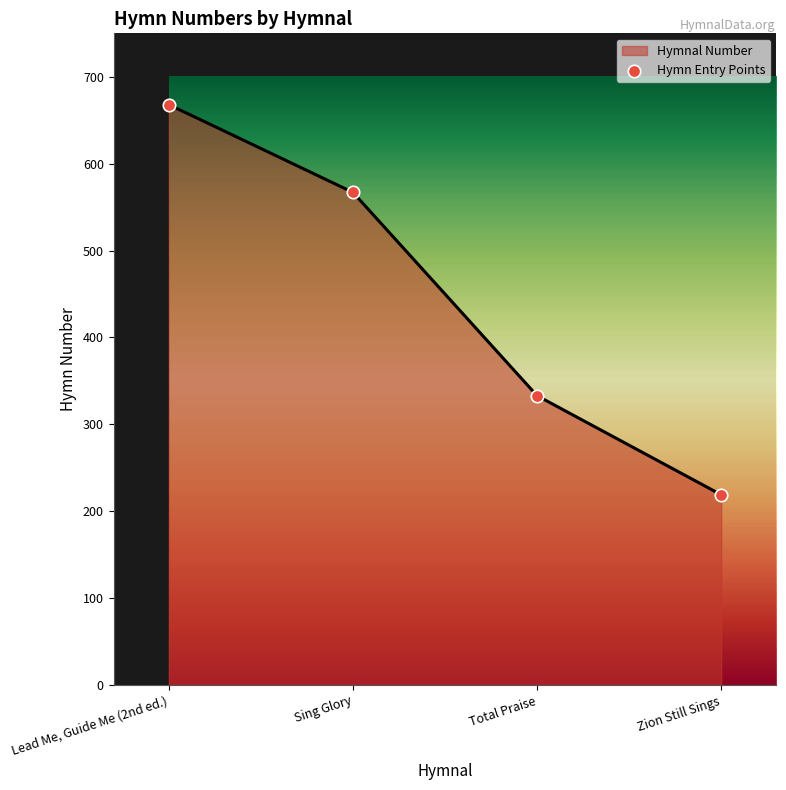

Between Sing Glory and Total Praise, which is larger?

Sing Glory